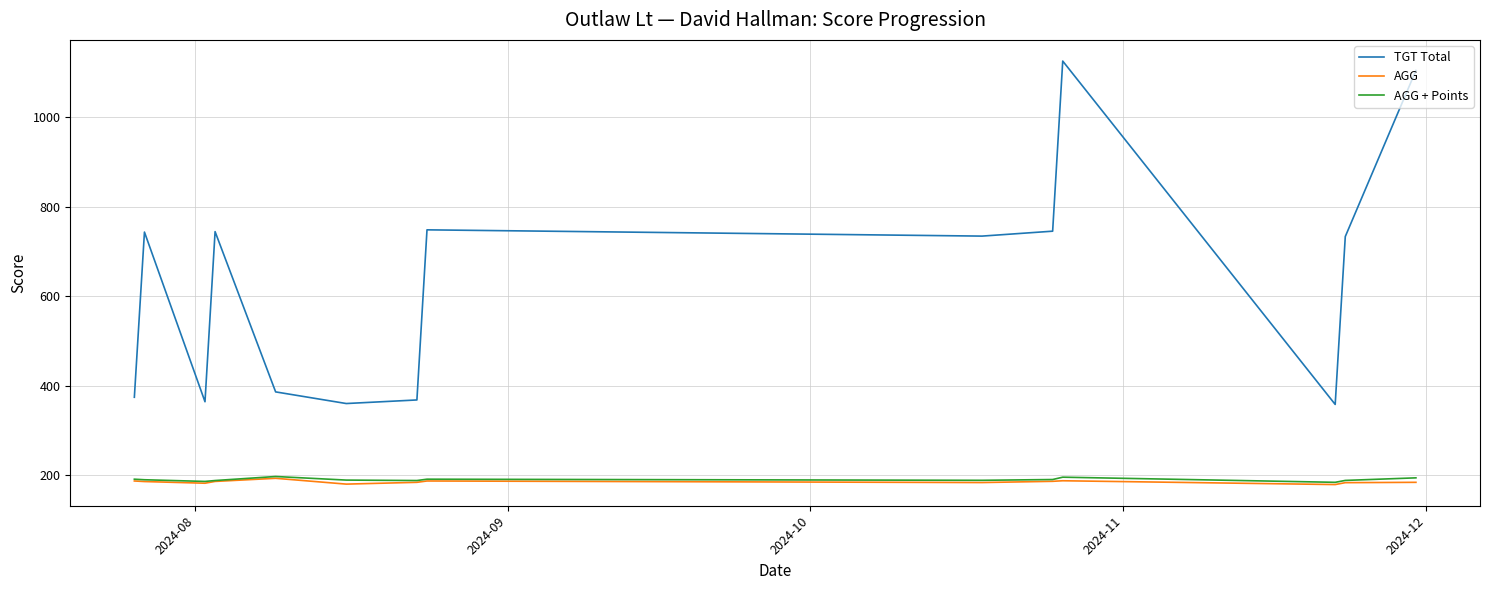

Which series has the widest spread of values?

TGT Total